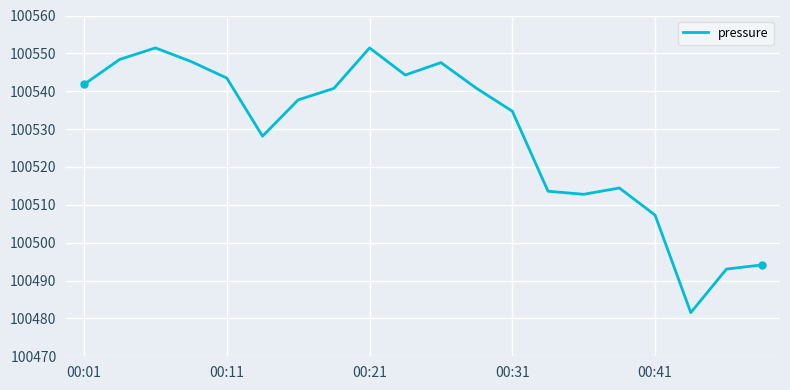

What is the average value?

100528.8